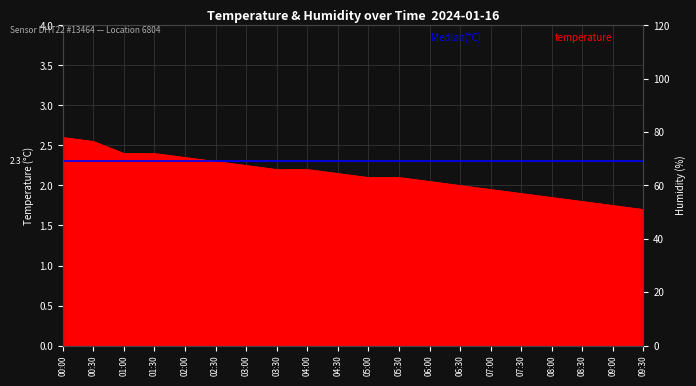

Where does the data first go above 2?

00:00